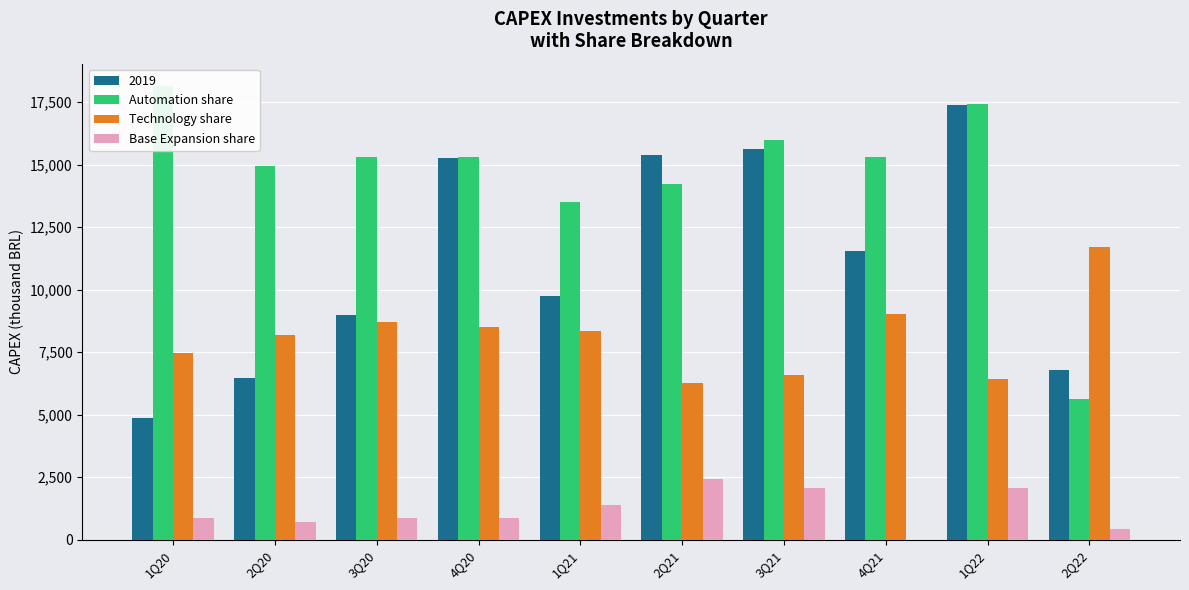

Which category has the highest value across all series?

1Q20